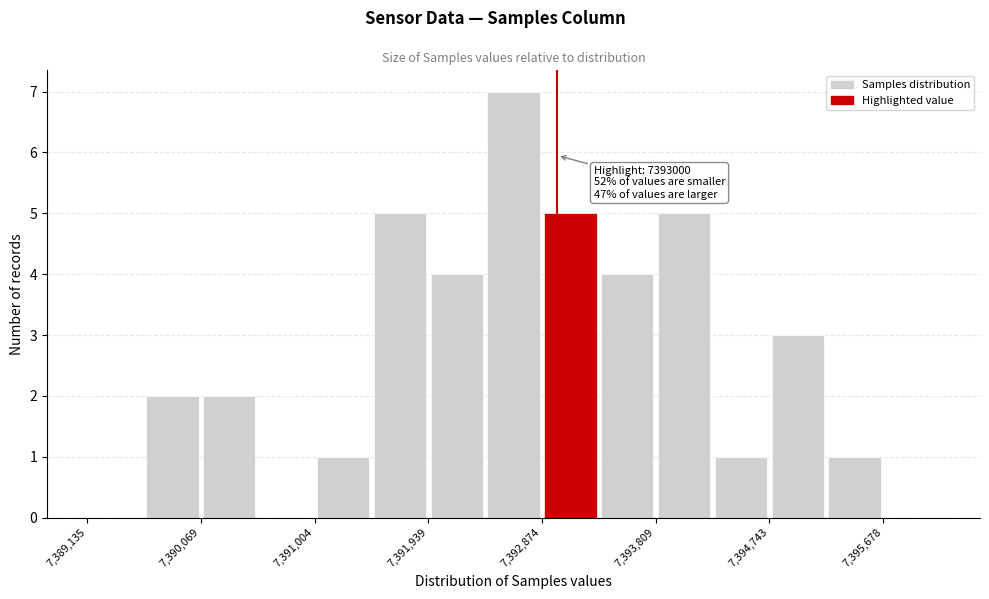

Over which range of the x-axis is the bar tallest?

7392400 to 7392900